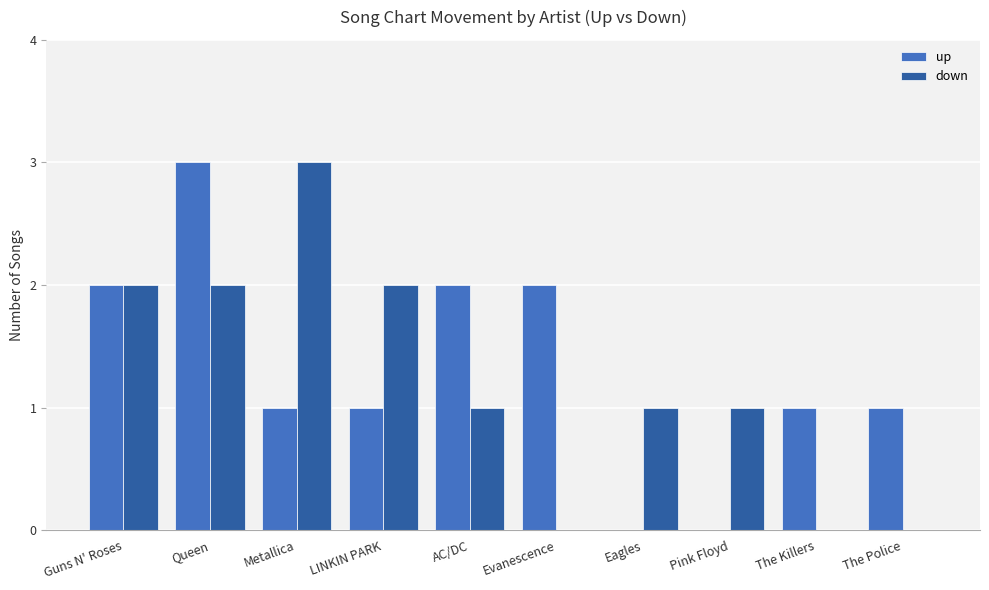

What is the sum of all up values?

13